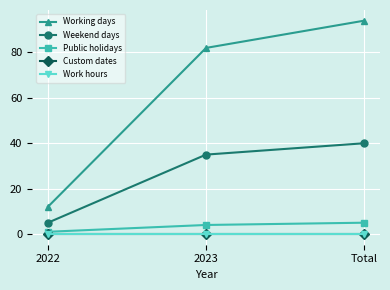

Is this an area chart (filled region under the line)?

No